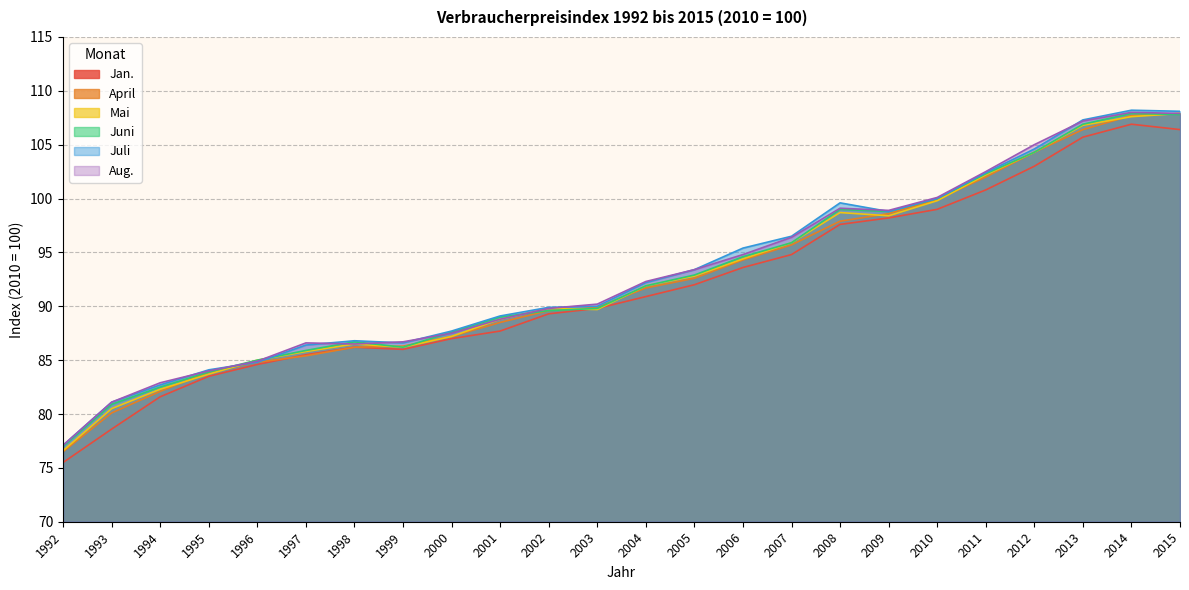

Reading right to left, extract all data points from this chart.

Jan.: 106.4	106.9	105.7	103.0	100.8	99.0	98.2	97.6	94.8	93.6	92.0	90.9	89.8	89.3	87.7	87.0	86.0	86.2	85.5	84.6	83.5	81.6	78.6	75.5
April: 107.9	107.7	106.4	104.3	102.0	99.9	98.6	97.9	95.7	94.3	92.6	91.7	89.9	89.6	88.5	87.2	86.3	86.2	85.4	84.8	83.9	82.1	80.1	76.5
Mai: 107.9	107.6	106.8	104.3	102.2	99.8	98.4	98.7	95.9	94.4	92.8	91.9	89.7	89.8	88.8	87.2	86.2	86.5	85.8	85.0	83.7	82.3	80.5	76.6
Juni: 107.8	107.9	106.9	104.3	102.3	100.0	98.8	99.0	95.9	94.6	92.9	91.9	89.8	89.6	89.0	87.6	86.2	86.7	85.9	85.0	83.9	82.5	80.9	77.0
Juli: 108.1	108.2	107.3	104.6	102.4	100.0	98.8	99.6	96.5	95.4	93.4	92.2	90.0	89.9	89.1	87.7	86.6	86.8	86.4	84.8	84.1	82.7	81.1	77.1
Aug.: 107.9	108.0	107.2	105.0	102.5	100.1	98.9	99.1	96.4	94.8	93.4	92.3	90.2	89.8	88.8	87.5	86.7	86.5	86.6	84.9	84.0	82.9	81.1	77.1